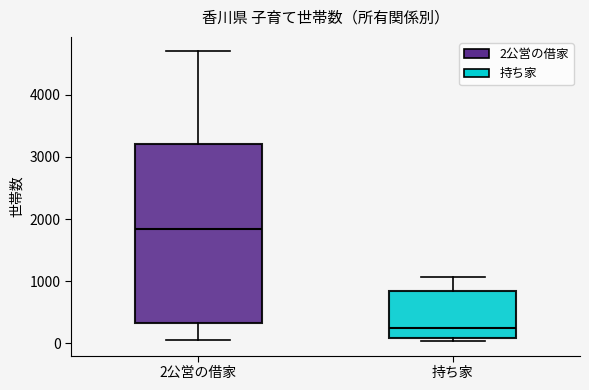

Where is the lower edge of the box for 2公営の借家 on the y-axis? The values are not printed on the chart, so give them approximately, as read against the axis.

300